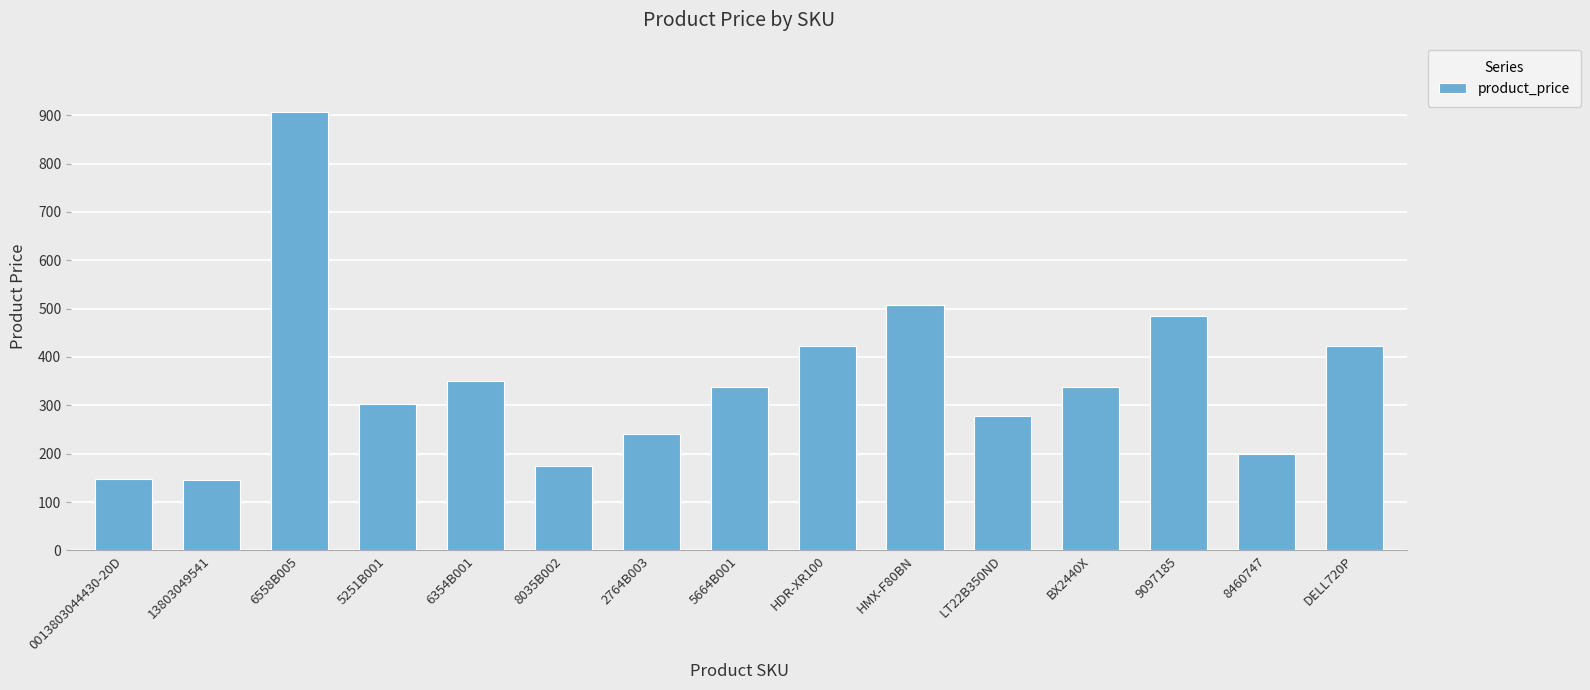

What is the label of the 2nd bar from the right?

8460747